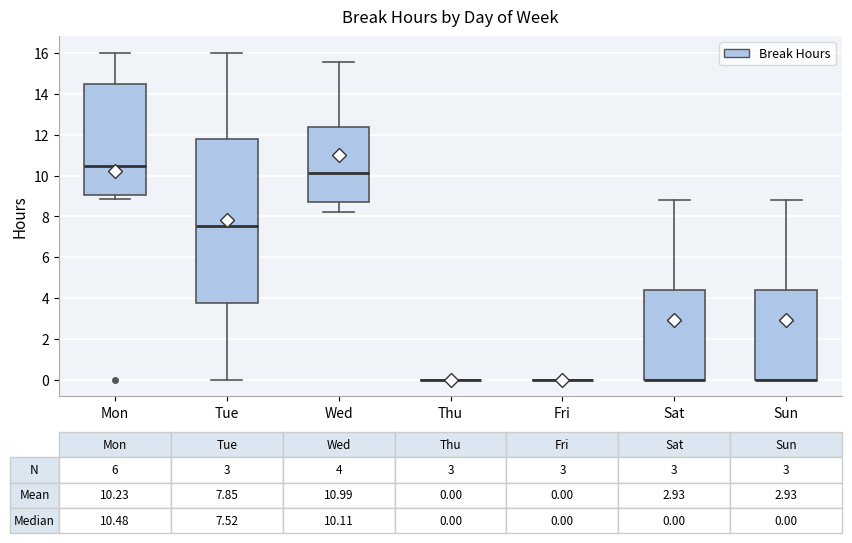

Comparing the boxes themselves (not the whiskers), which one is the tallest?

Tue